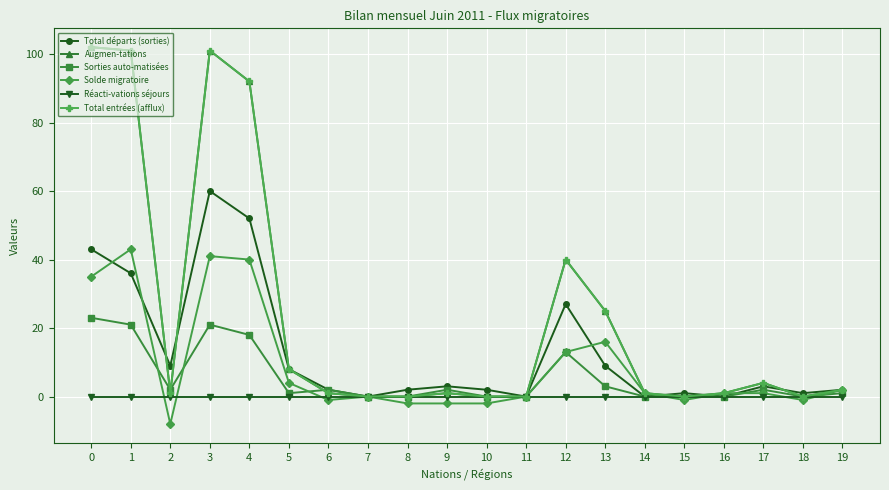

Which has a higher value, 9 or 3?

3